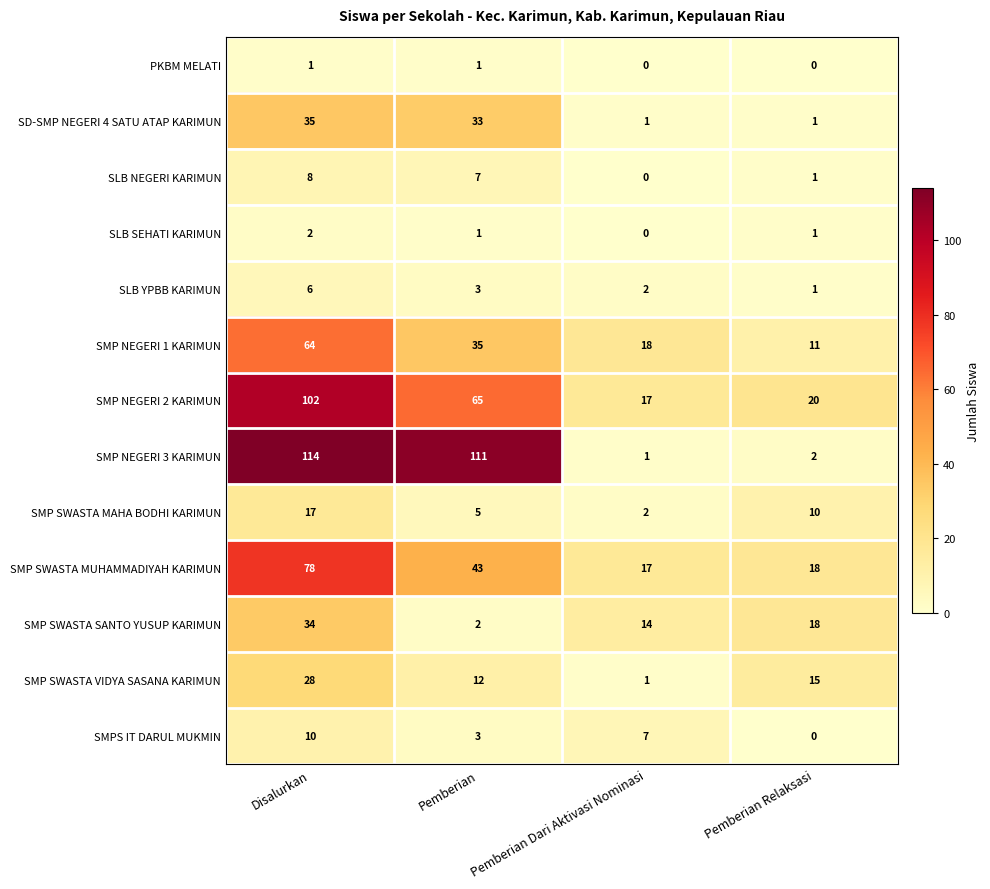

The SMP SWASTA MAHA BODHI KARIMUN series shows 2 at Pemberian Dari Aktivasi Nominasi. True or false?

True